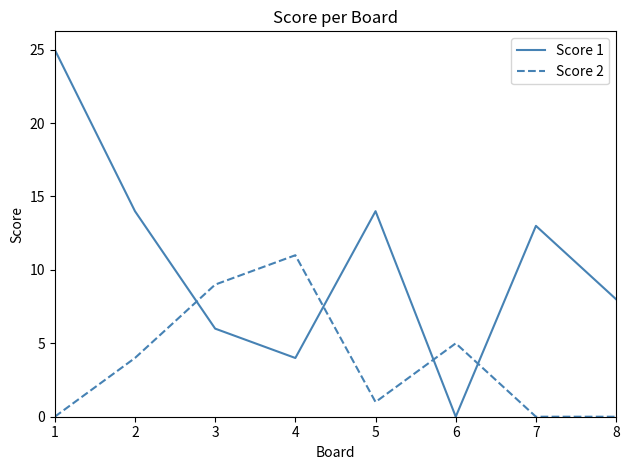

Between 3 and 8, which series saw the biggest shift?

Score 2